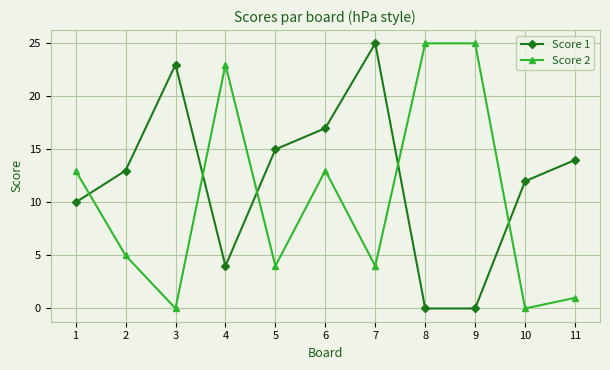

The value of Score 1 at 11 is 4. True or false?

False